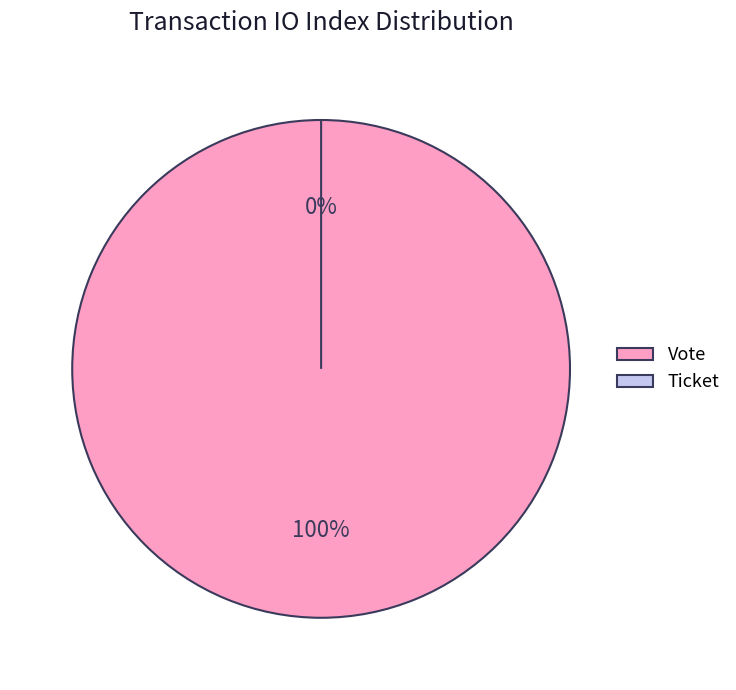

To the nearest percent, what percentage of the pie is Vote?

100%